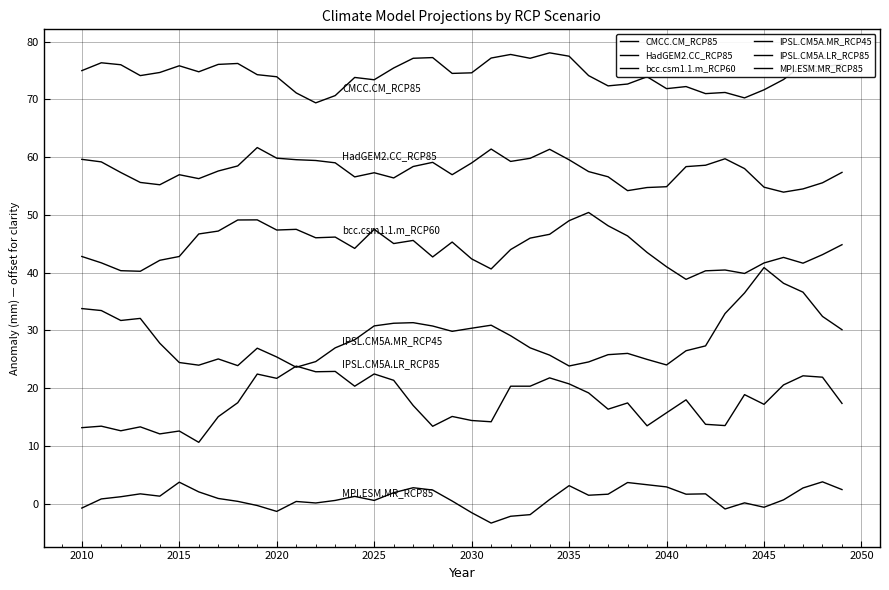

Does the chart have visible grid lines?

Yes